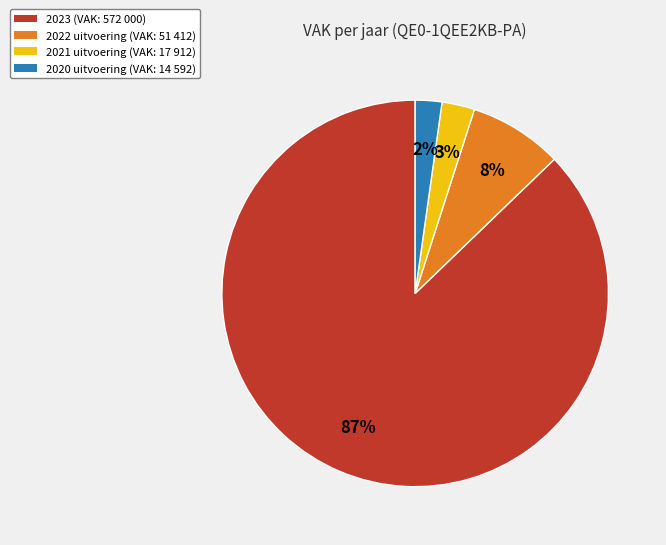

Which slice is the smallest?

2020 uitvoering